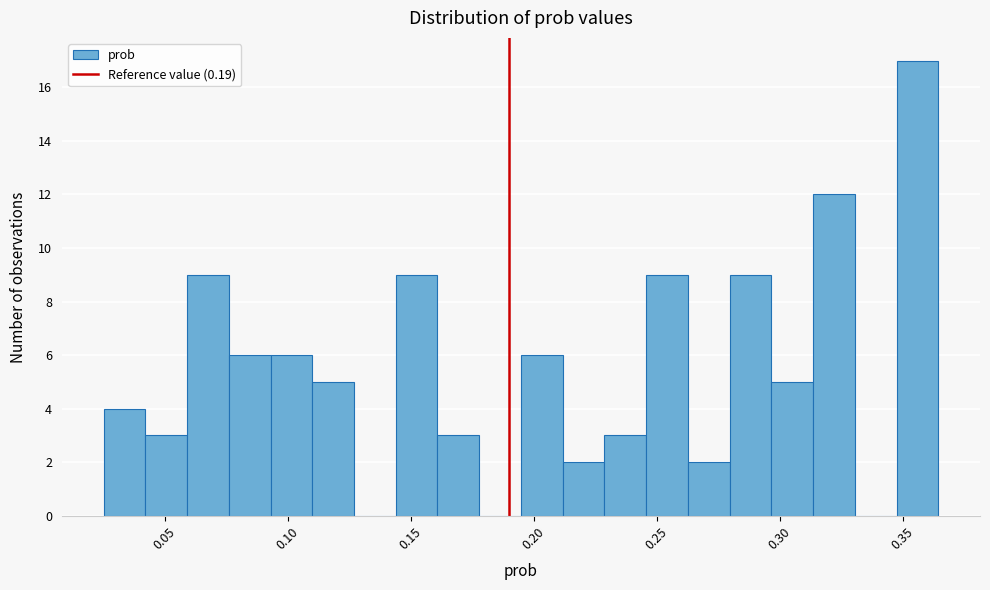

Around what value on the x-axis is the tallest bar? Give the approximate position of its centre, as read against the axis.

0.355